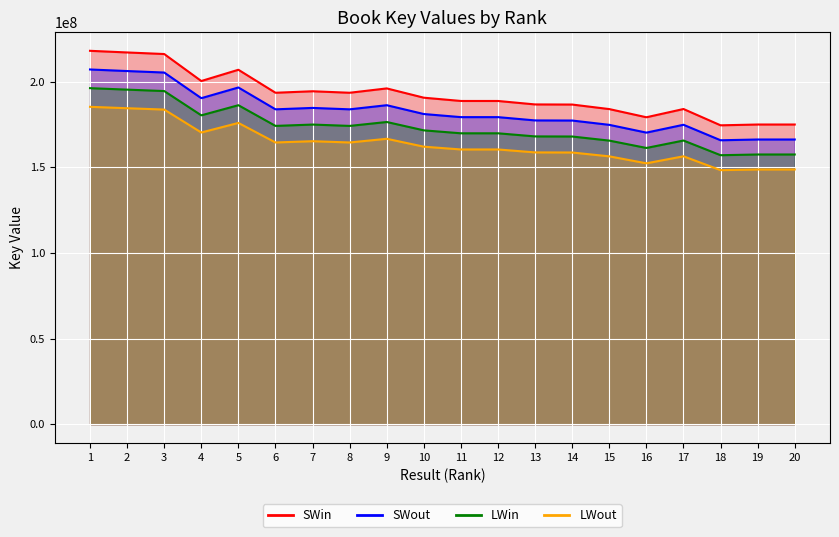

List the series in order of their overall mean, highest first.

SWin, SWout, LWin, LWout